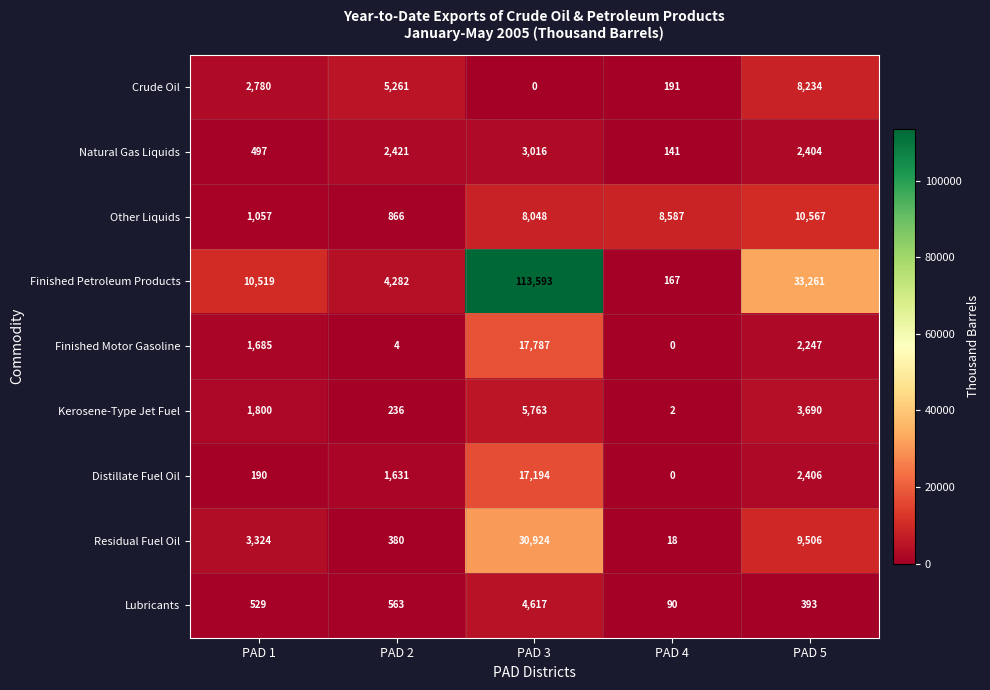

What is the approximate value of Finished Motor Gasoline at PAD 3?

17787